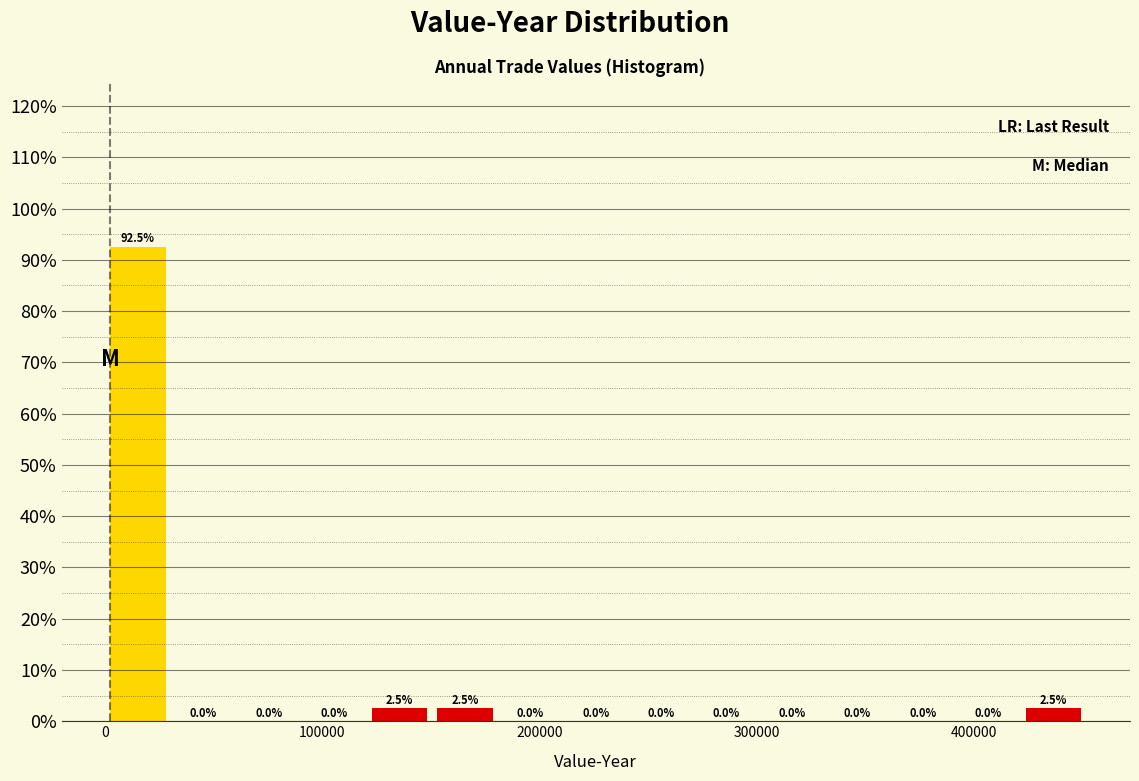

Around what value on the x-axis is the tallest bar? Give the approximate position of its centre, as read against the axis.

20000